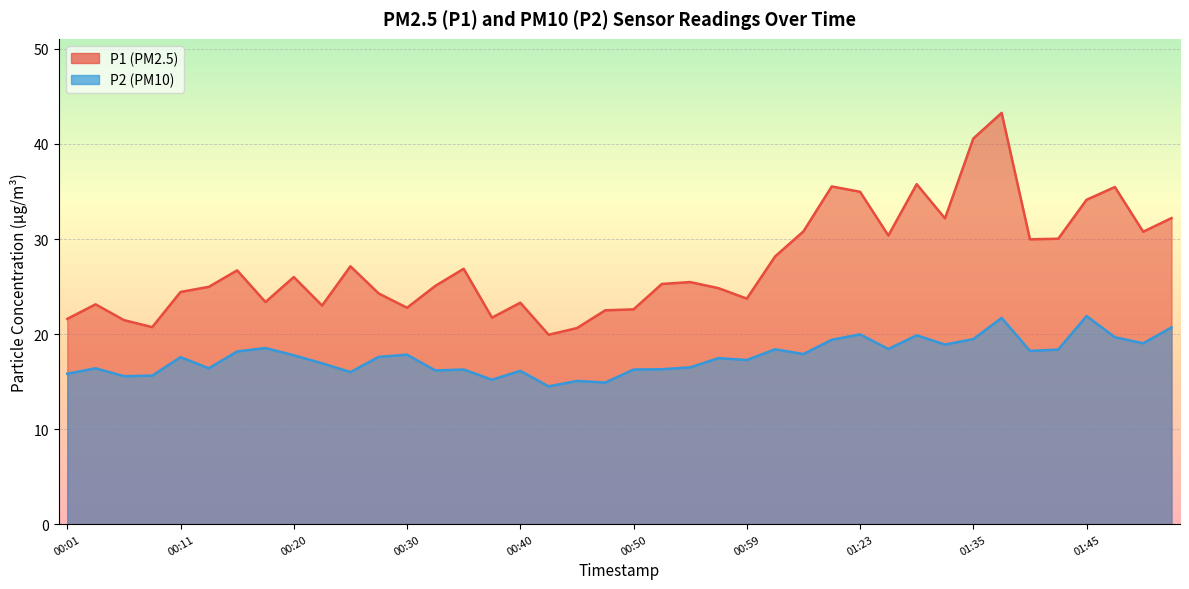

Which series has the largest range (max minus min)?

P1